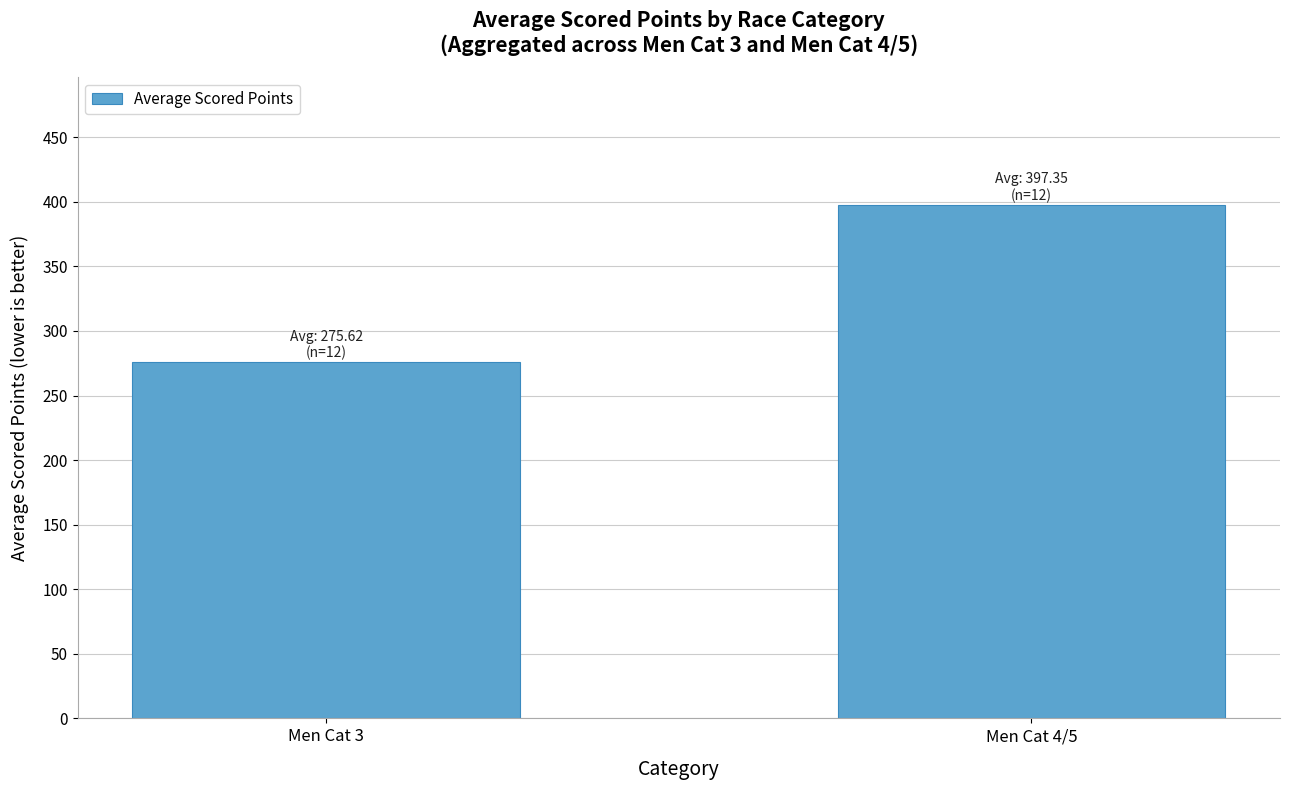

Is it true that the value at Men Cat 4/5 is 85.4?

False